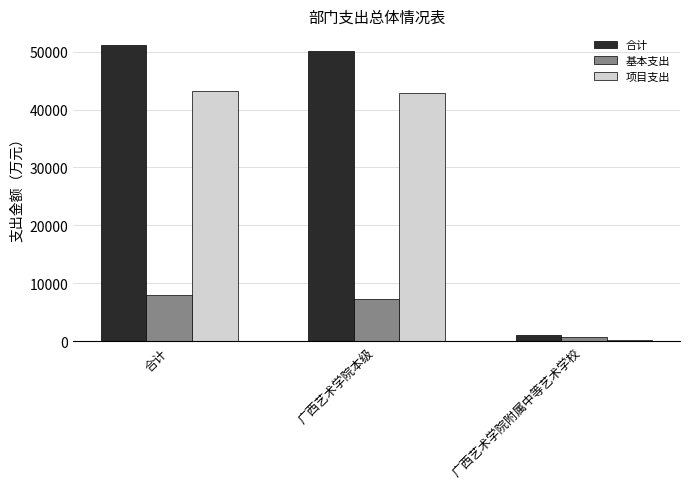

What is the sum of the 基本支出 values at 合计 and 广西艺术学院附属中等艺术学校?

8726.1